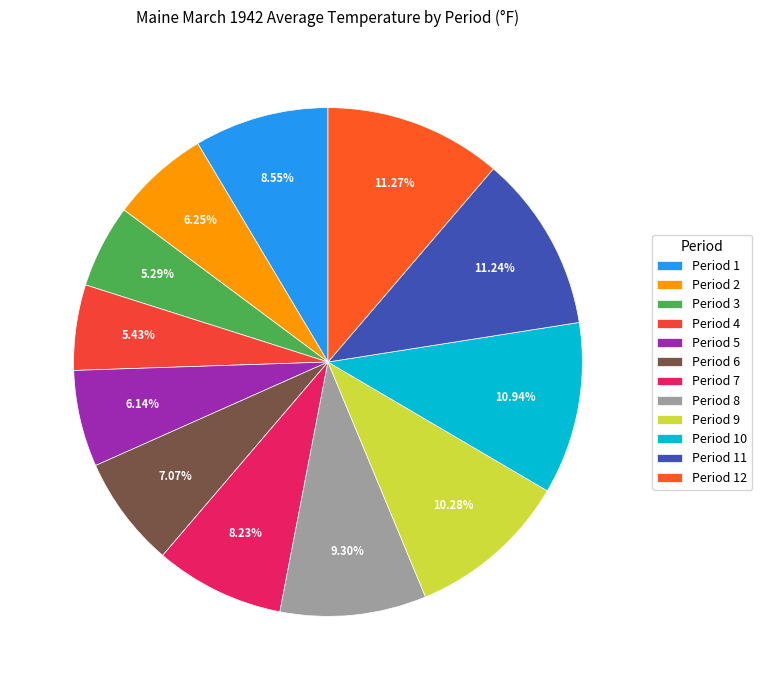

Between Period 8 and Period 6, which is larger?

Period 8